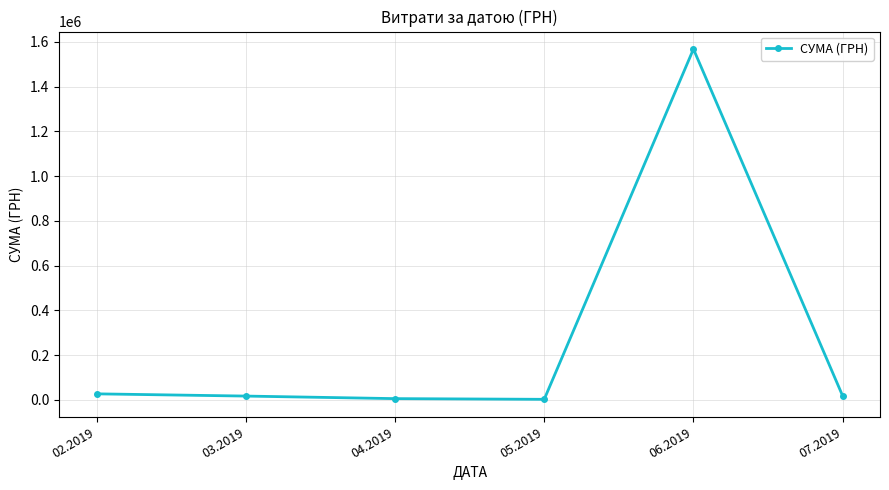

What is the average value?

272660.1